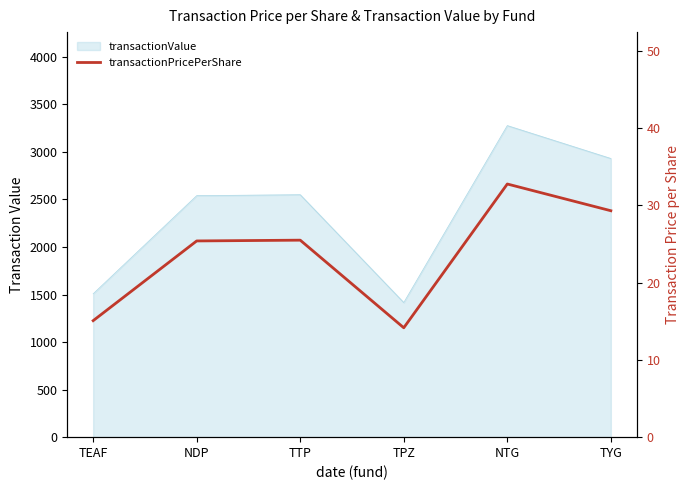

The value at TYG is 29.3. True or false?

True